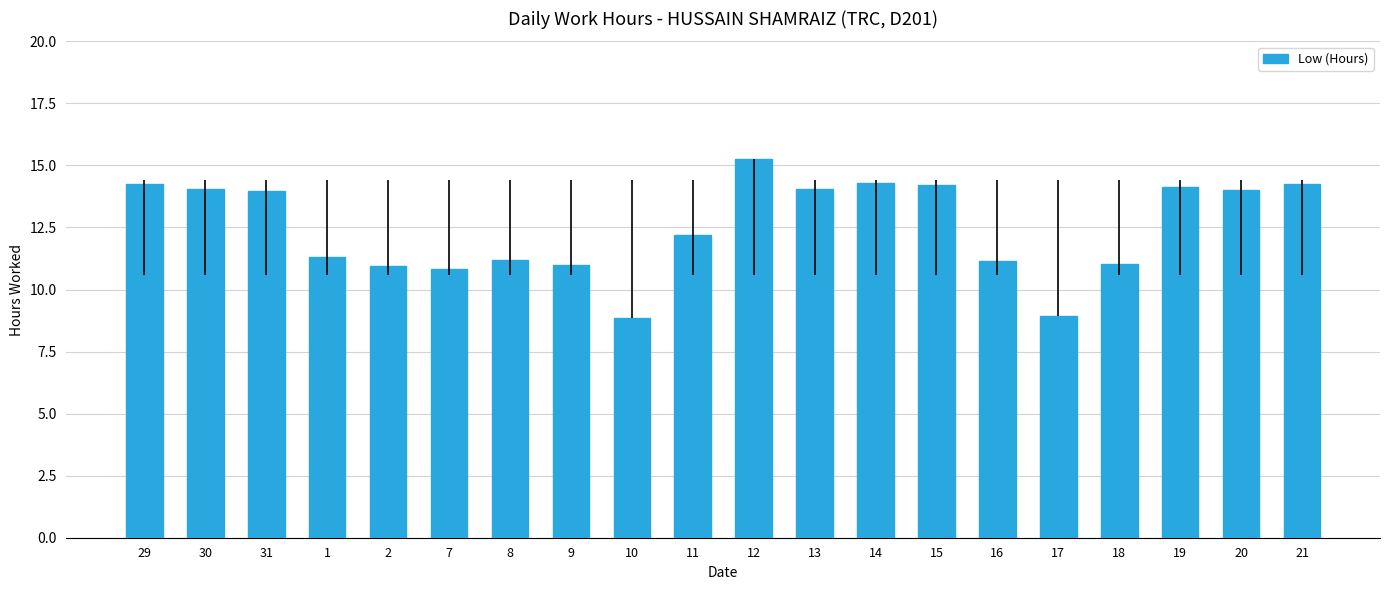

What is the maximum value shown in the chart?

15.3